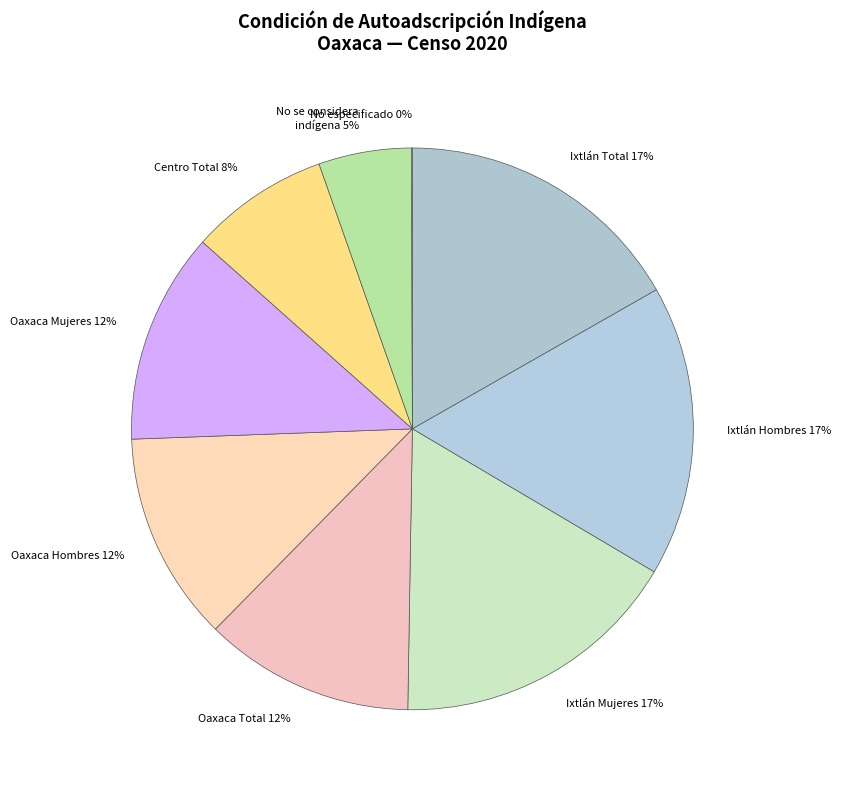

To the nearest percent, what percentage of the pie is Ixtlán Hombres?

17%